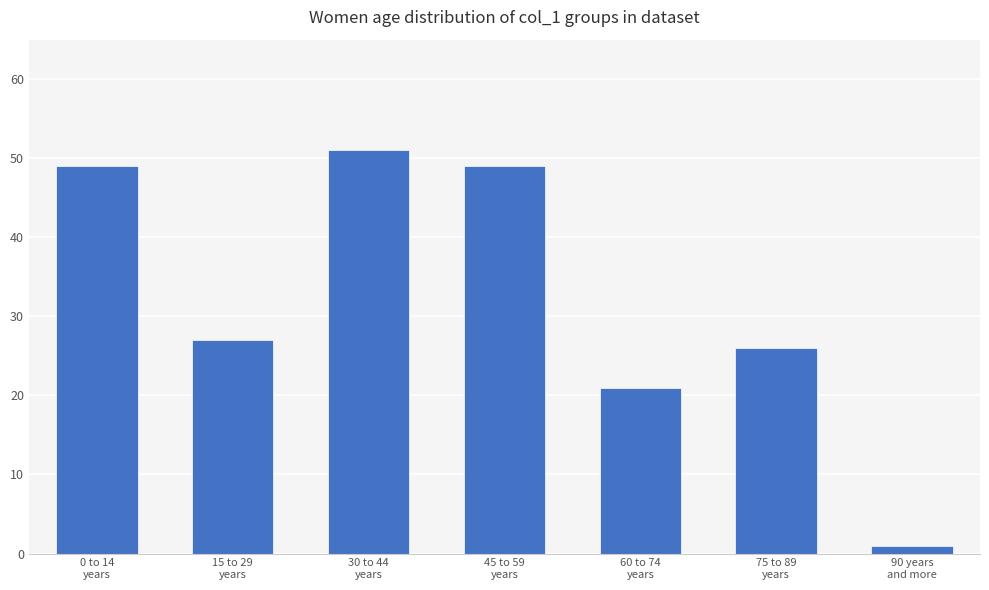

What position from the left is 45 to 59
years?

4